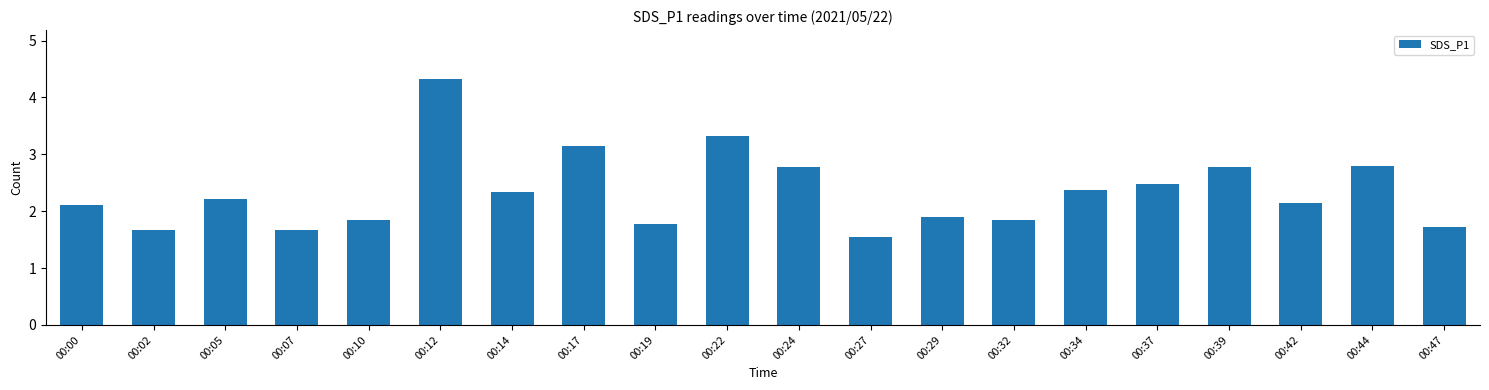

The value at 00:44 is 2.8. True or false?

True